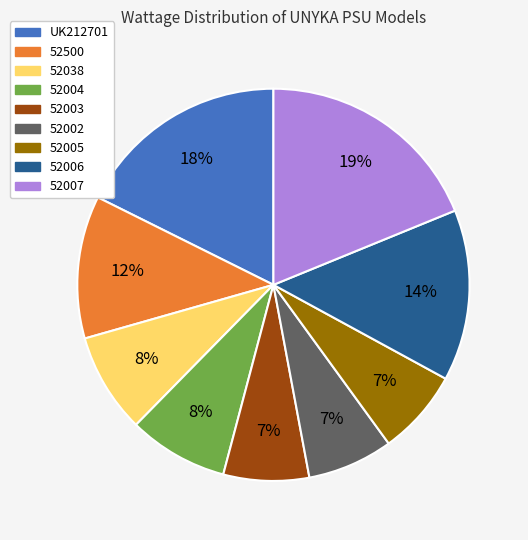

Which slice is the largest?

52007